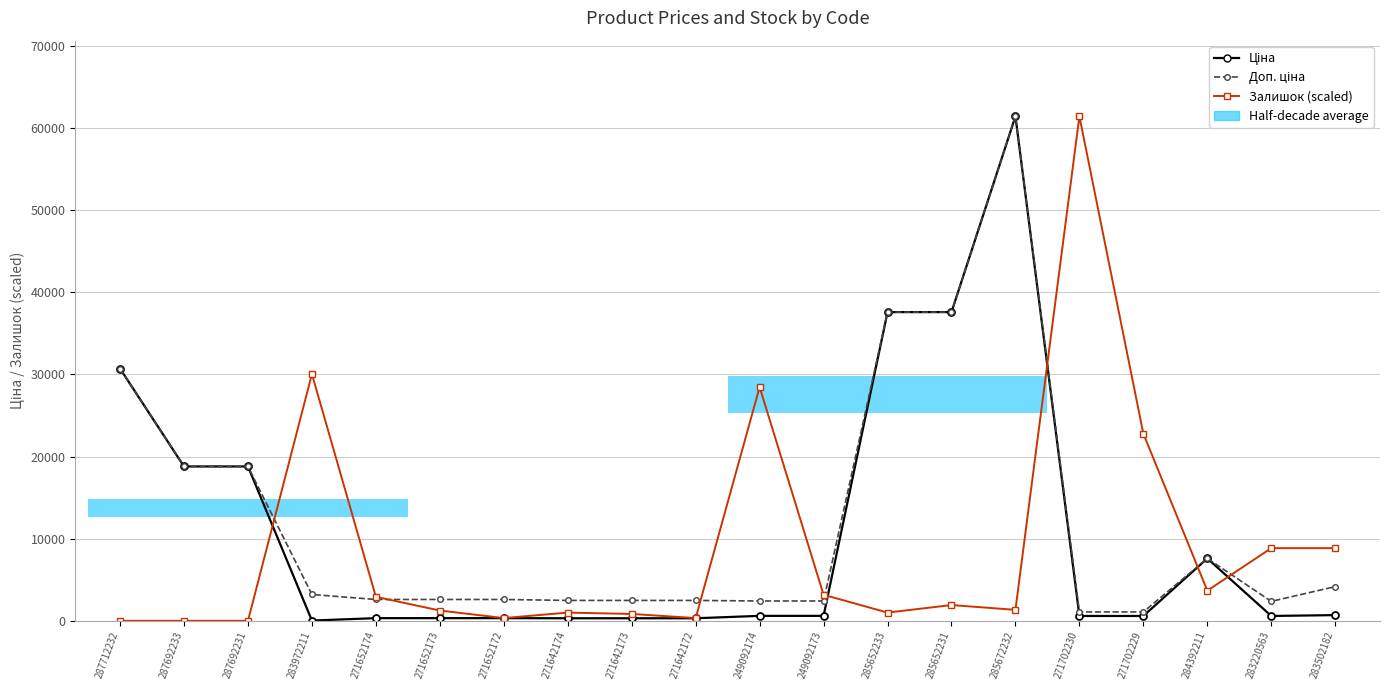

What is the value of the Залишок (scaled) point at the 4th from the left?

30049.4